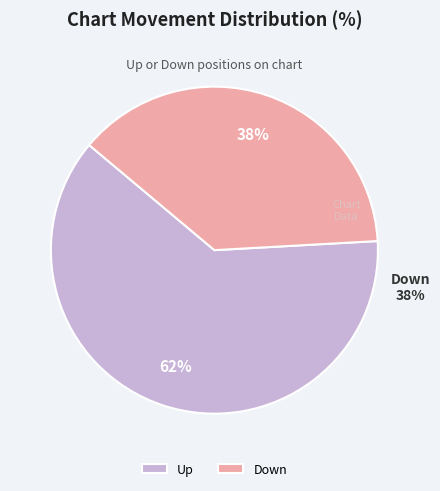

Is Down the majority of the pie?

No